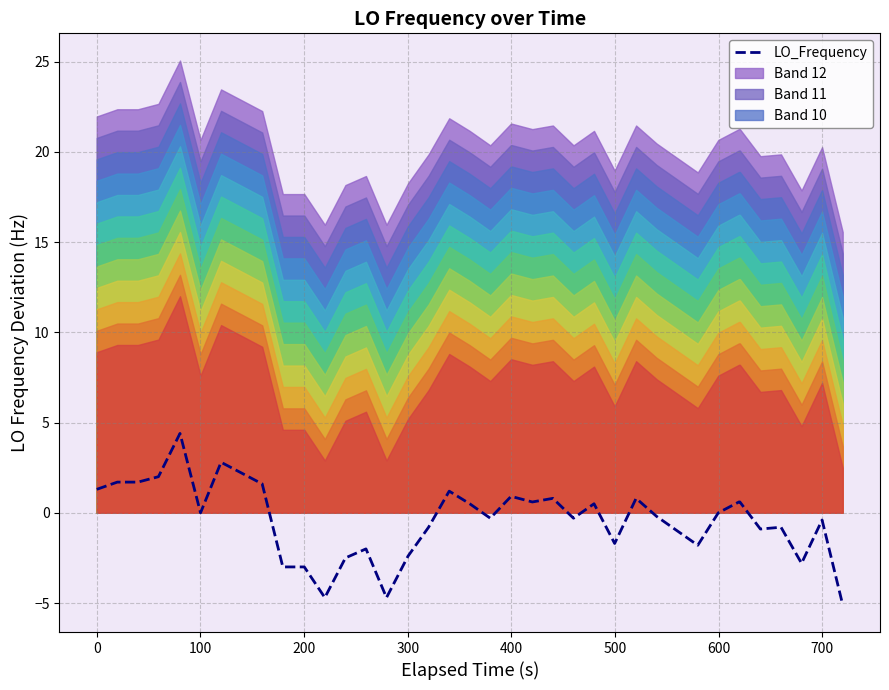

Does the chart have visible grid lines?

Yes